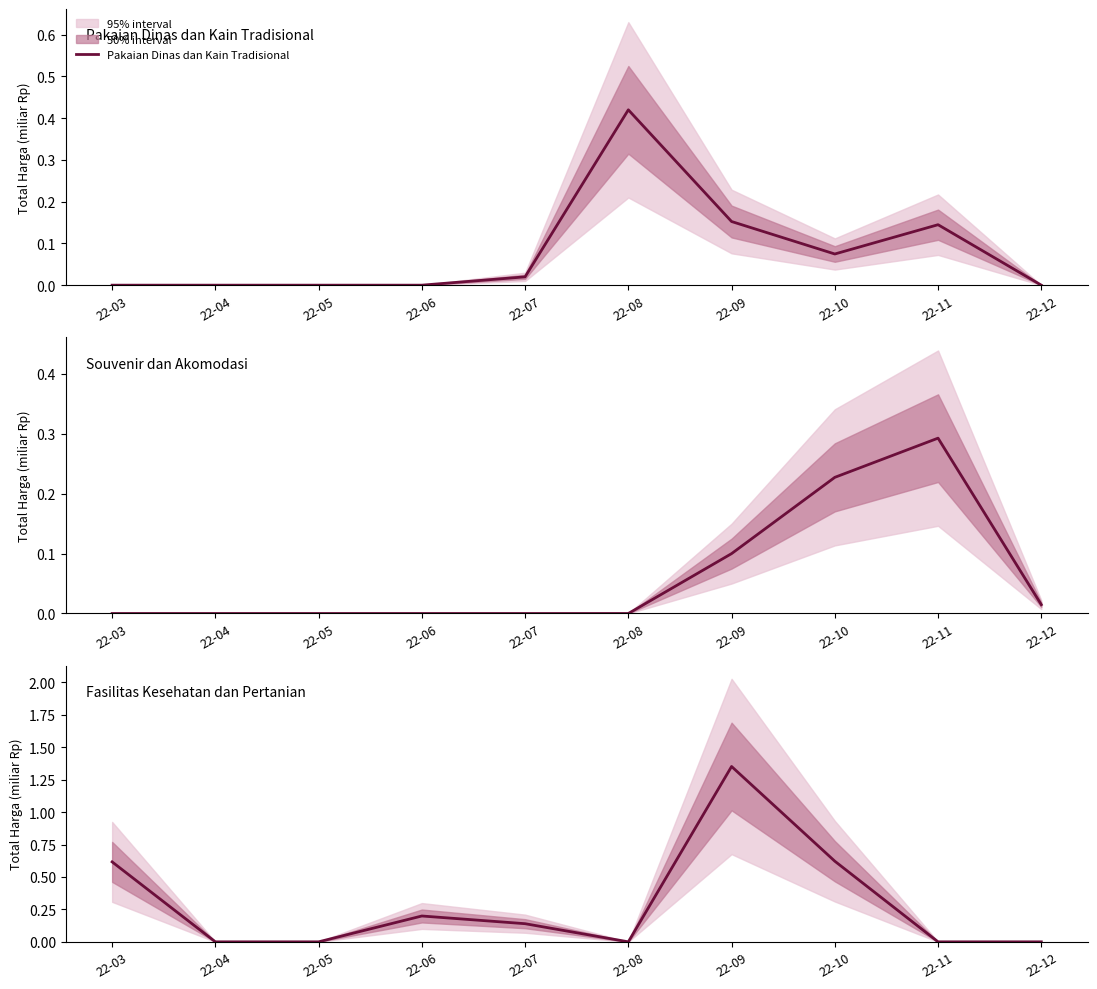

Rank the series at 22-12 from lowest to highest value.

Pakaian Dinas dan Kain Tradisional, Fasilitas Kesehatan dan Pertanian, Souvenir dan Akomodasi